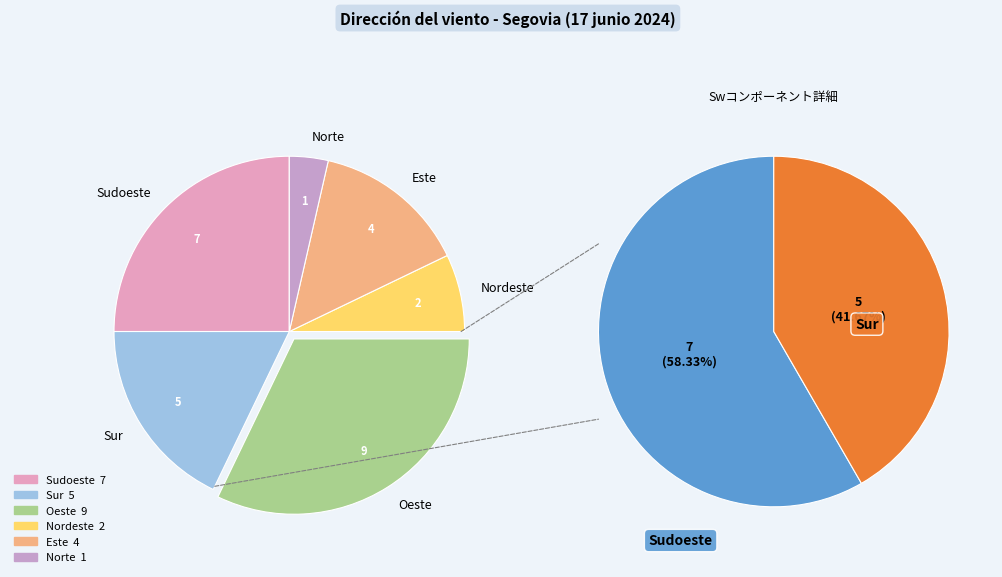

Does Nordeste represent more than half of the total?

No